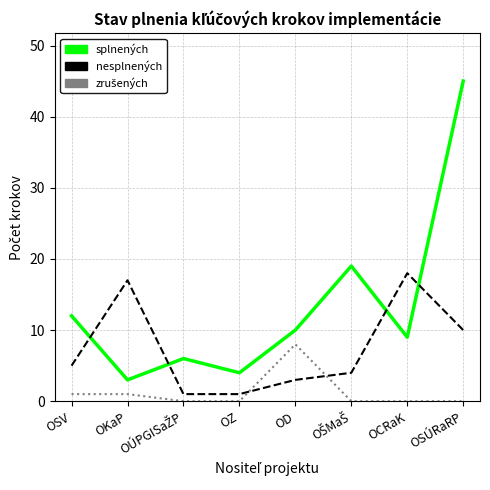

What is the difference between the highest and lowest values at OCRaK?

18